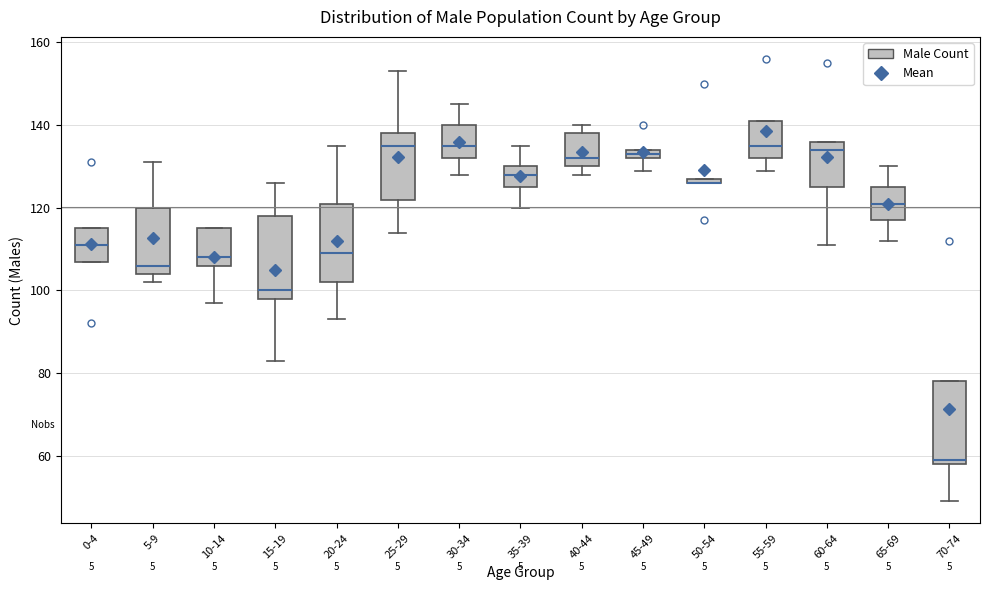

Where does the lower whisker of the box for 55-59 end on the y-axis? The values are not printed on the chart, so give them approximately, as read against the axis.

130